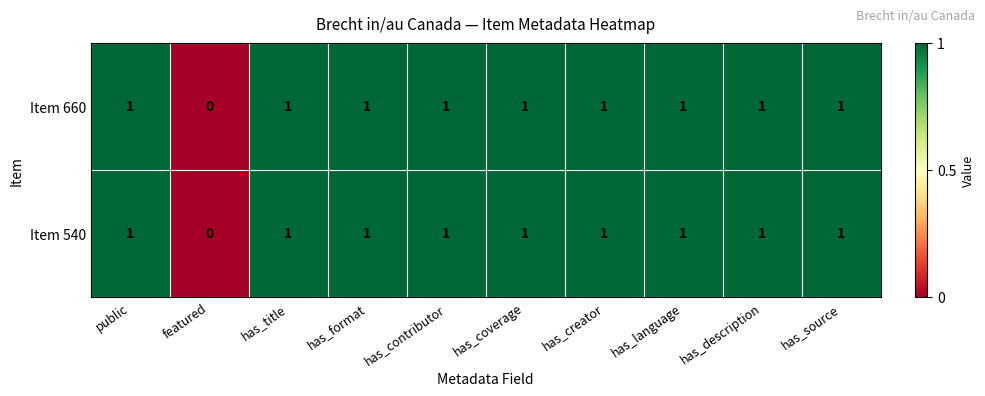

At which label is Item 540 closest to 0?

featured